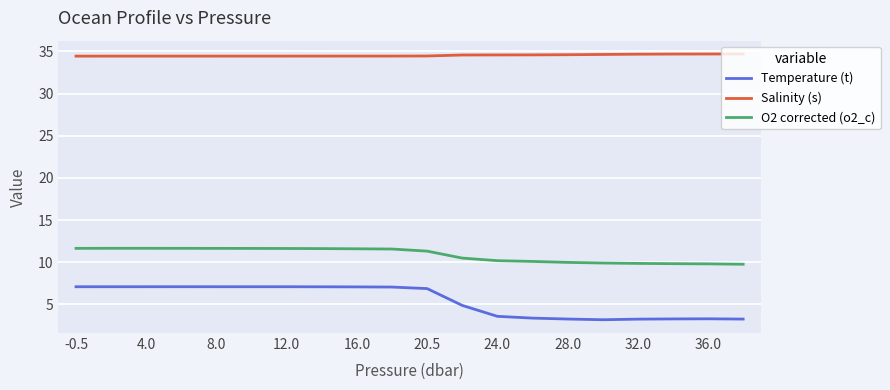

Which series has the largest range (max minus min)?

Temperature (t)